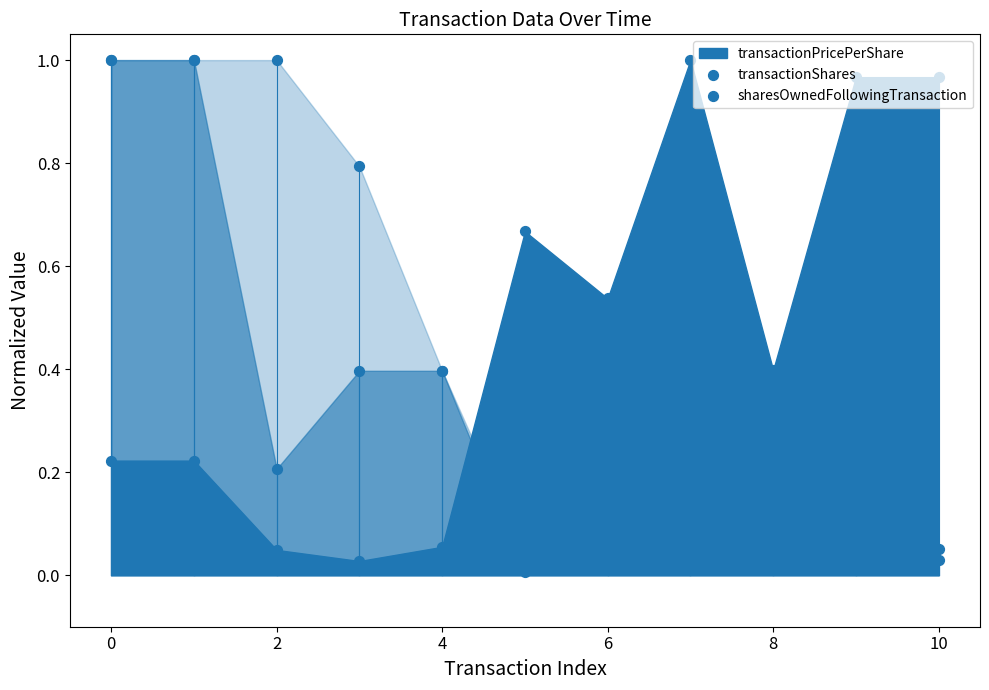

Which series has the widest spread of Y values?

transactionShares